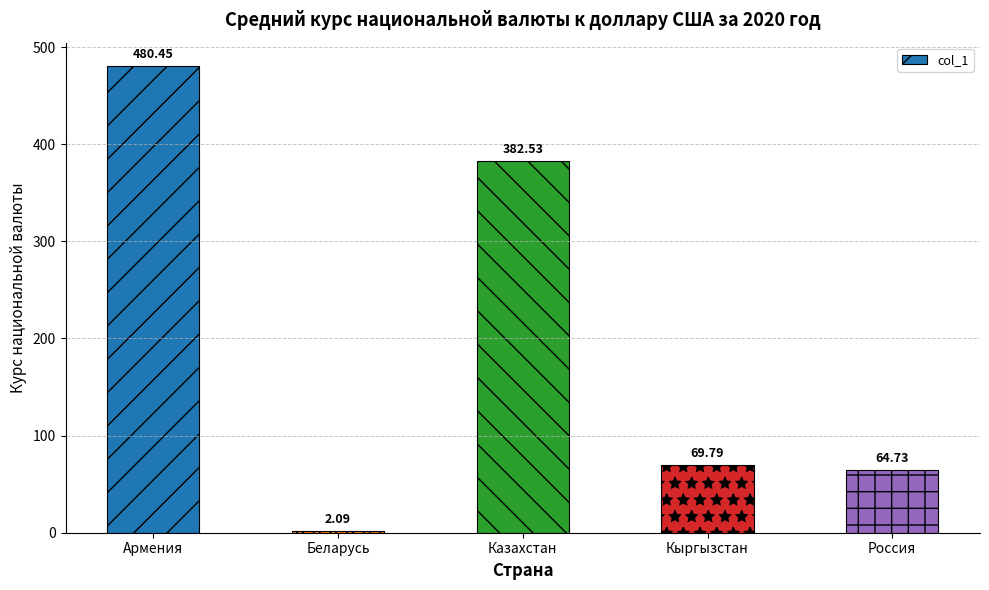

How many values are below 69?

2